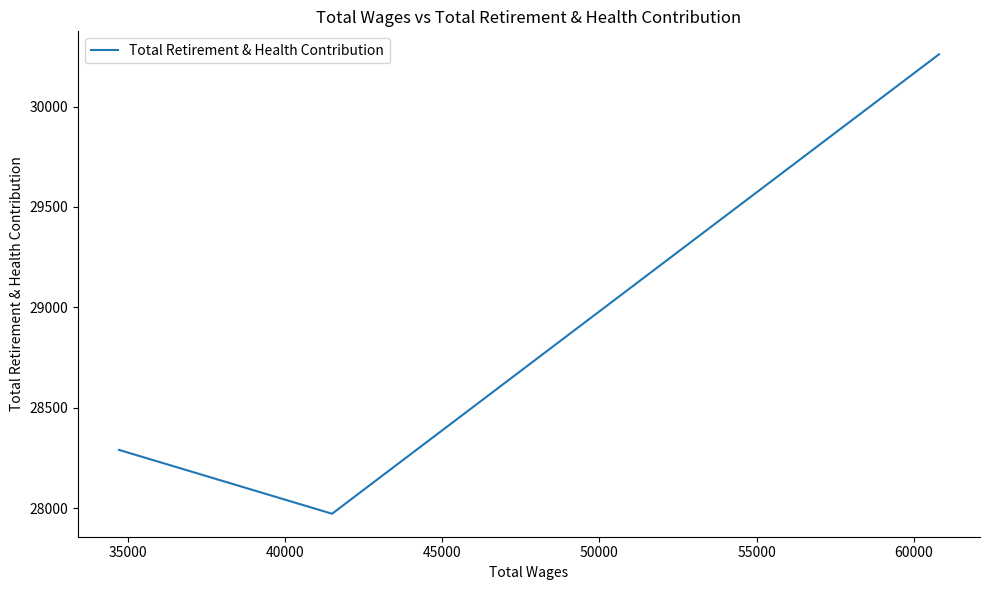

How many values are between 27972 and 30260?

3